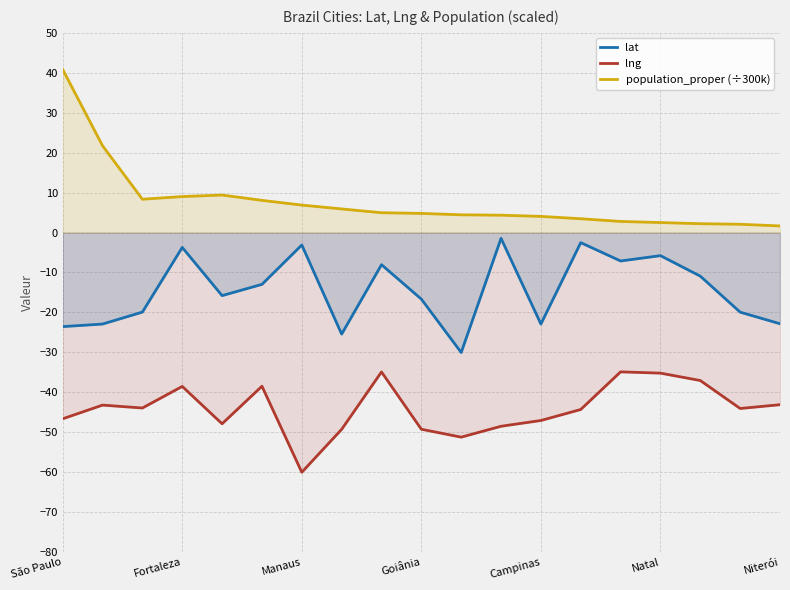

At which label does population_proper (÷300k) reach its peak?

São Paulo